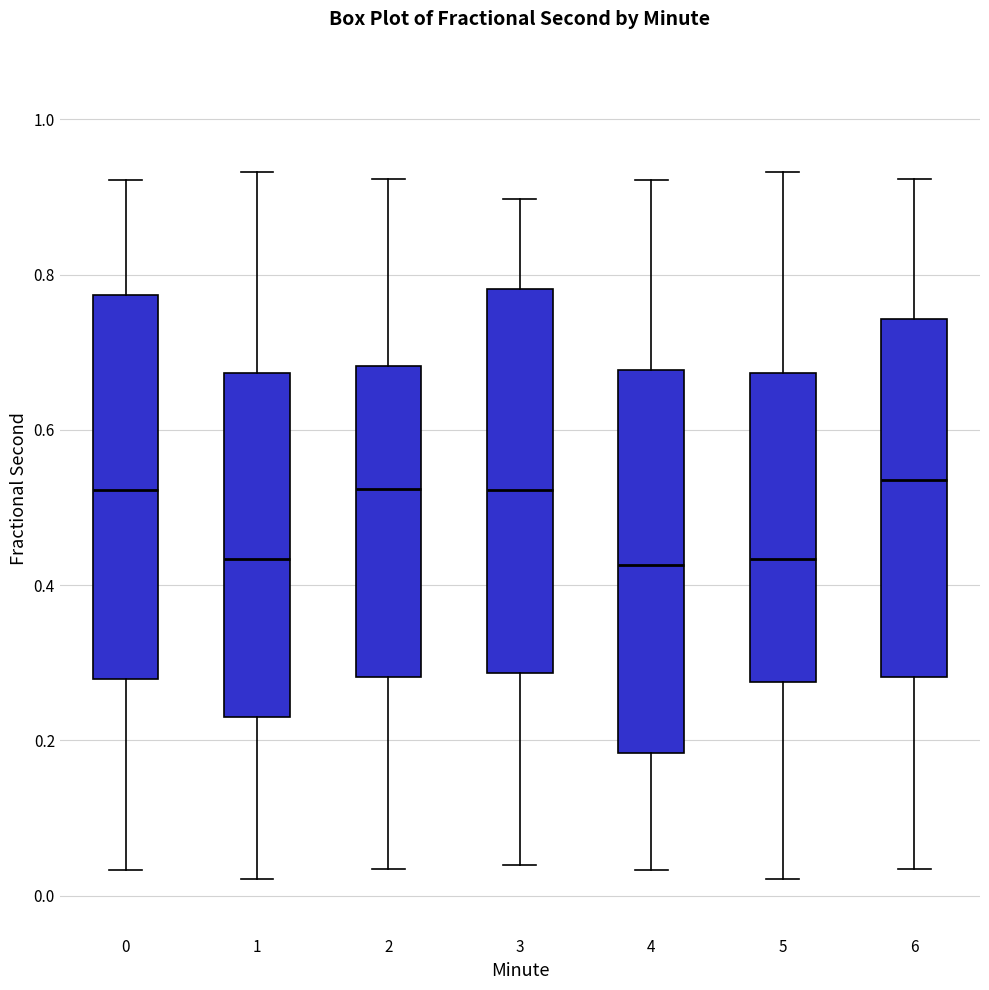

Reading left to right, transcribe this box plot: for each box, give where its median line is, the range the box spans, and where its two whiskers end, as read against the y-axis. The values are not printed on the chart, so give them approximately, as read against the axis.

0: median 0.52, box 0.28 to 0.78, whiskers 0.04 to 0.92
1: median 0.44, box 0.22 to 0.68, whiskers 0.02 to 0.94
2: median 0.52, box 0.28 to 0.68, whiskers 0.04 to 0.92
3: median 0.52, box 0.28 to 0.78, whiskers 0.04 to 0.90
4: median 0.42, box 0.18 to 0.68, whiskers 0.04 to 0.92
5: median 0.44, box 0.28 to 0.68, whiskers 0.02 to 0.94
6: median 0.54, box 0.28 to 0.74, whiskers 0.04 to 0.92